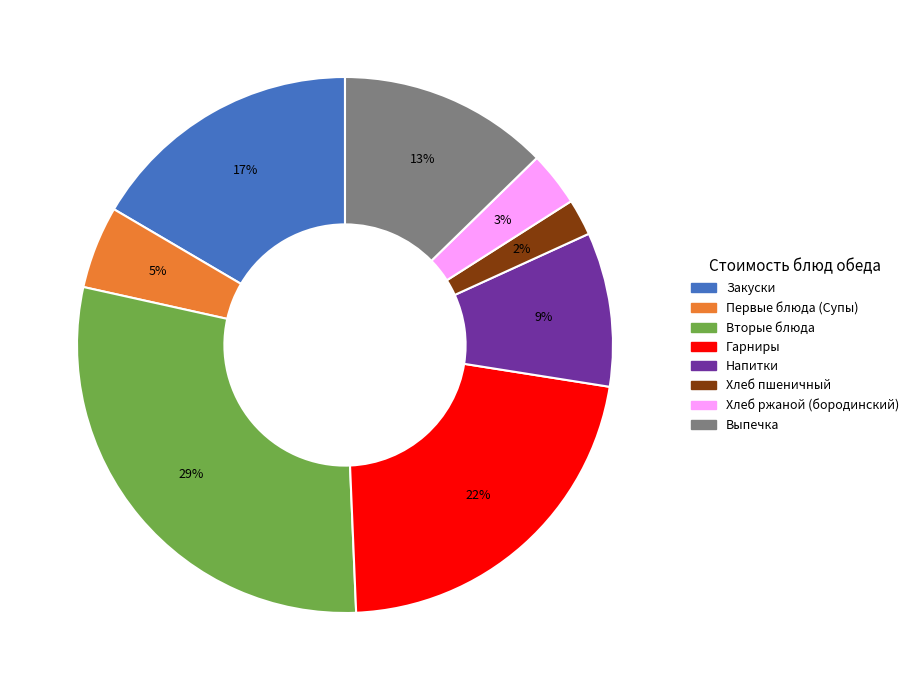

True or false: Напитки accounts for 9% of the total.

True